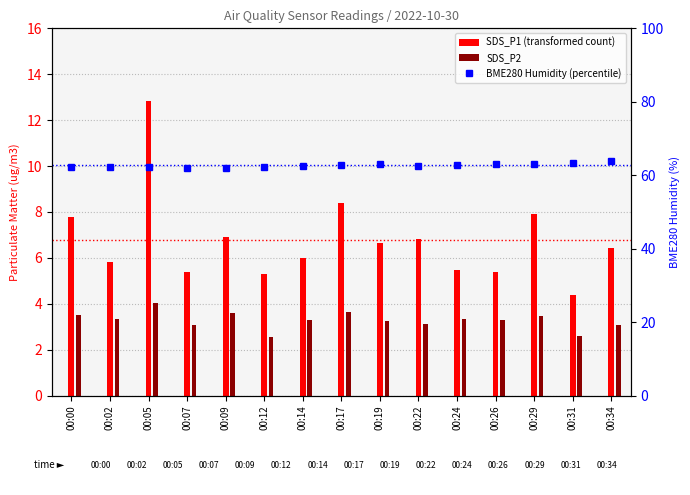

Count the number of categories in the chart.

15